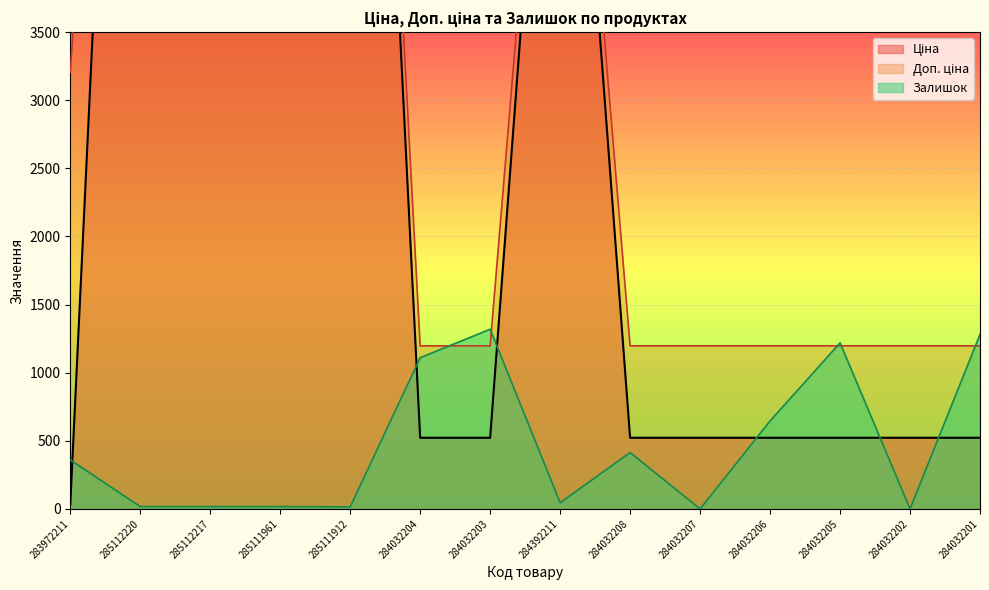

How many interior local peaks does the Доп. ціна series have?

1